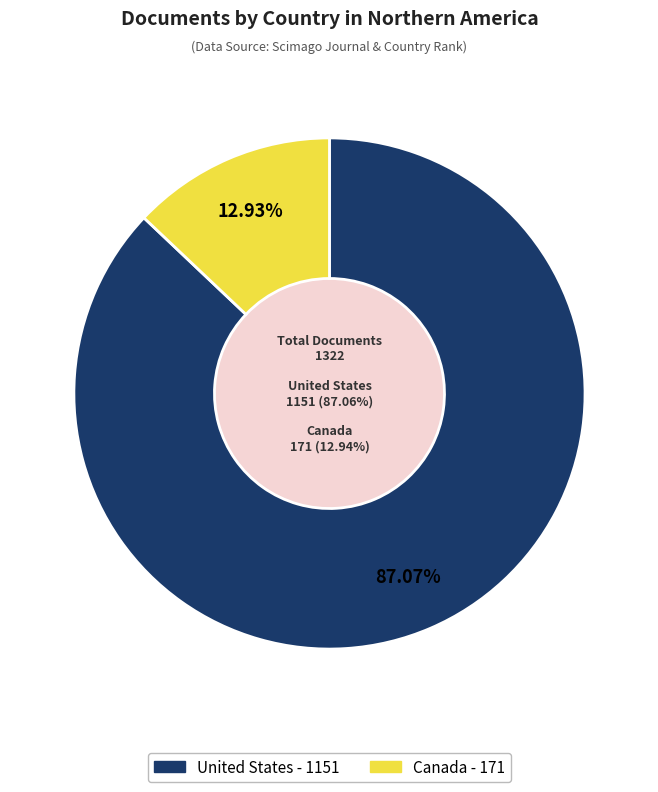

To the nearest percent, what is the combined percentage of United States and Canada?

100%